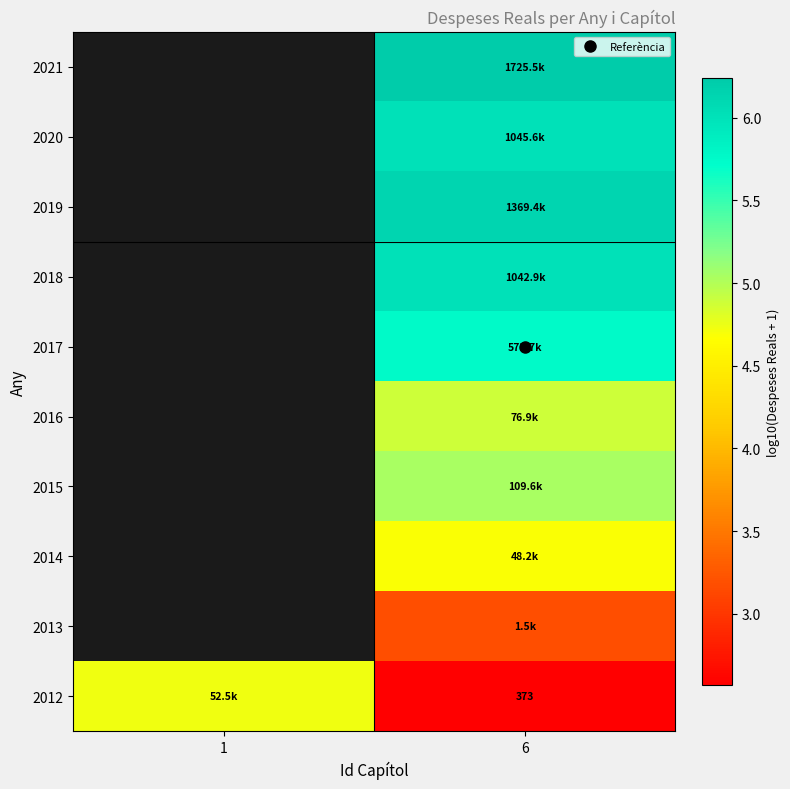

How many data points in 2012 are less than 4?

1